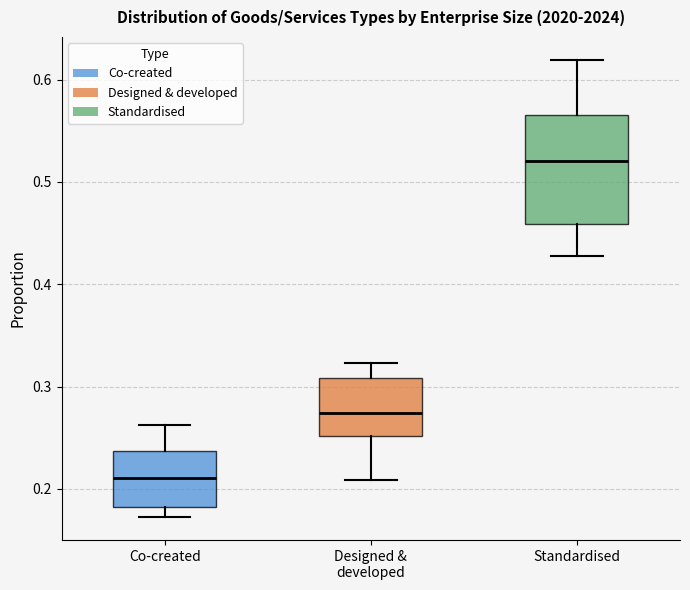

Reading left to right, transcribe this box plot: for each box, give where its median line is, the range the box spans, and where its two whiskers end, as read against the y-axis. The values are not printed on the chart, so give them approximately, as read against the axis.

Co-created: median 0.21, box 0.18 to 0.24, whiskers 0.17 to 0.26
Designed & developed: median 0.27, box 0.25 to 0.31, whiskers 0.21 to 0.32
Standardised: median 0.52, box 0.46 to 0.57, whiskers 0.43 to 0.62